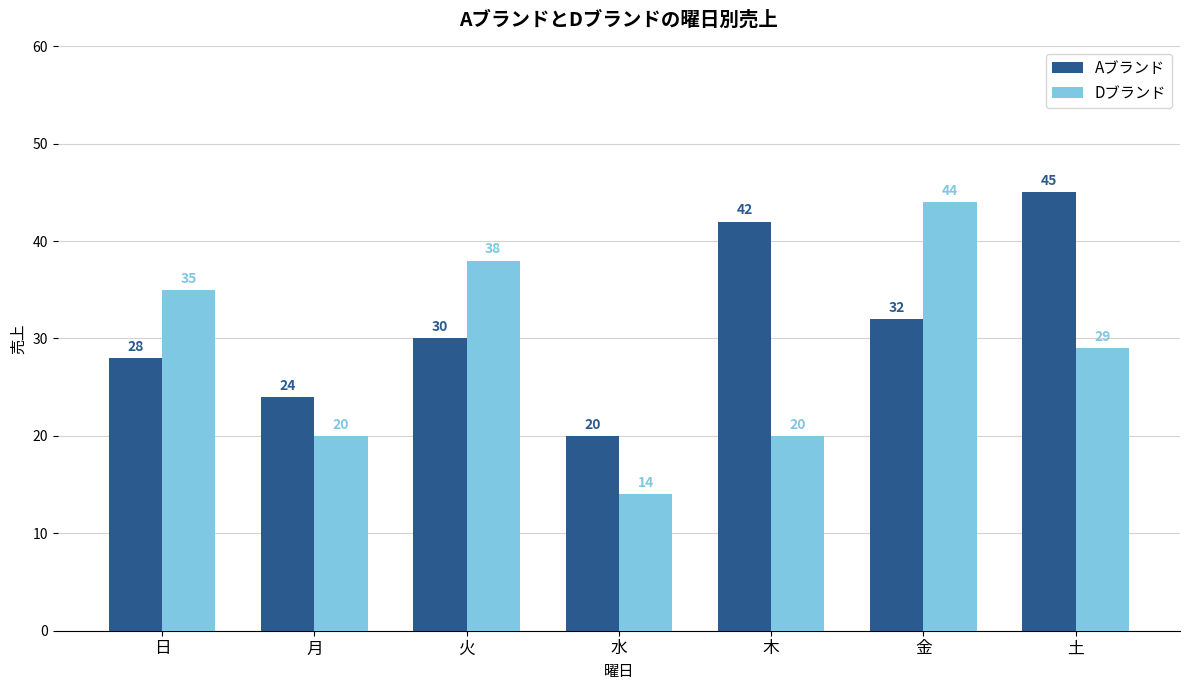

List the series in order of their peak value, highest first.

Aブランド, Dブランド